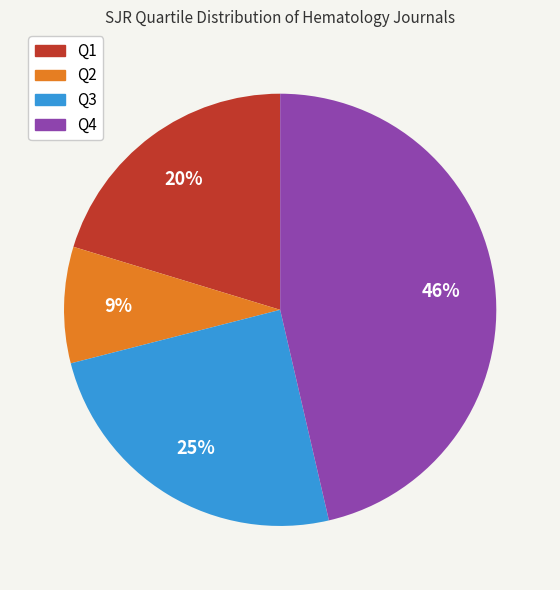

To the nearest percent, what is the combined percentage of Q3 and Q4?

71%